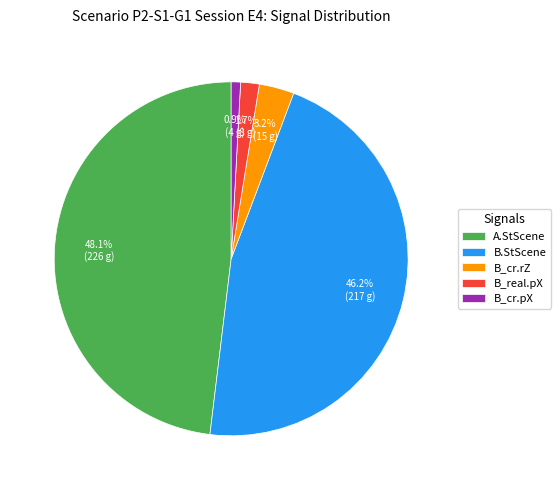

Which category has the biggest portion of the pie?

A.StScene